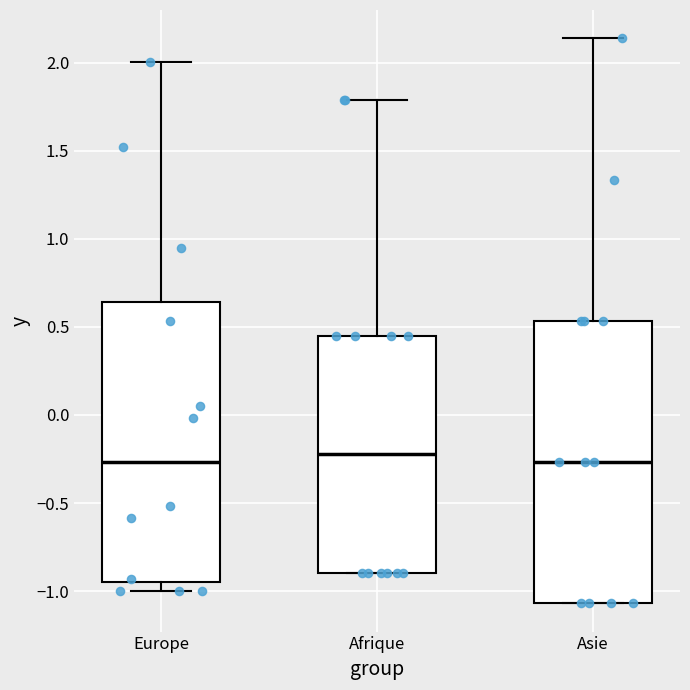

Reading left to right, transcribe this box plot: for each box, give where its median line is, the range the box spans, and where its two whiskers end, as read against the y-axis. The values are not printed on the chart, so give them approximately, as read against the axis.

Europe: median -0.25, box -0.95 to 0.65, whiskers -1.00 to 2.00
Afrique: median -0.20, box -0.90 to 0.45, whiskers -0.90 to 1.80
Asie: median -0.25, box -1.05 to 0.55, whiskers -1.05 to 2.15